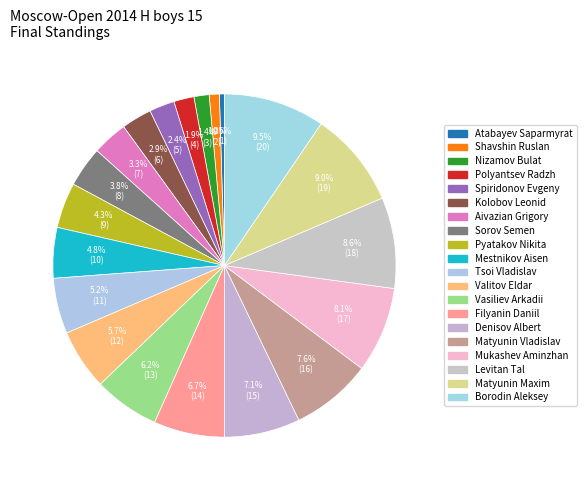

The Valitov Eldar slice represents 20% of the pie. True or false?

False